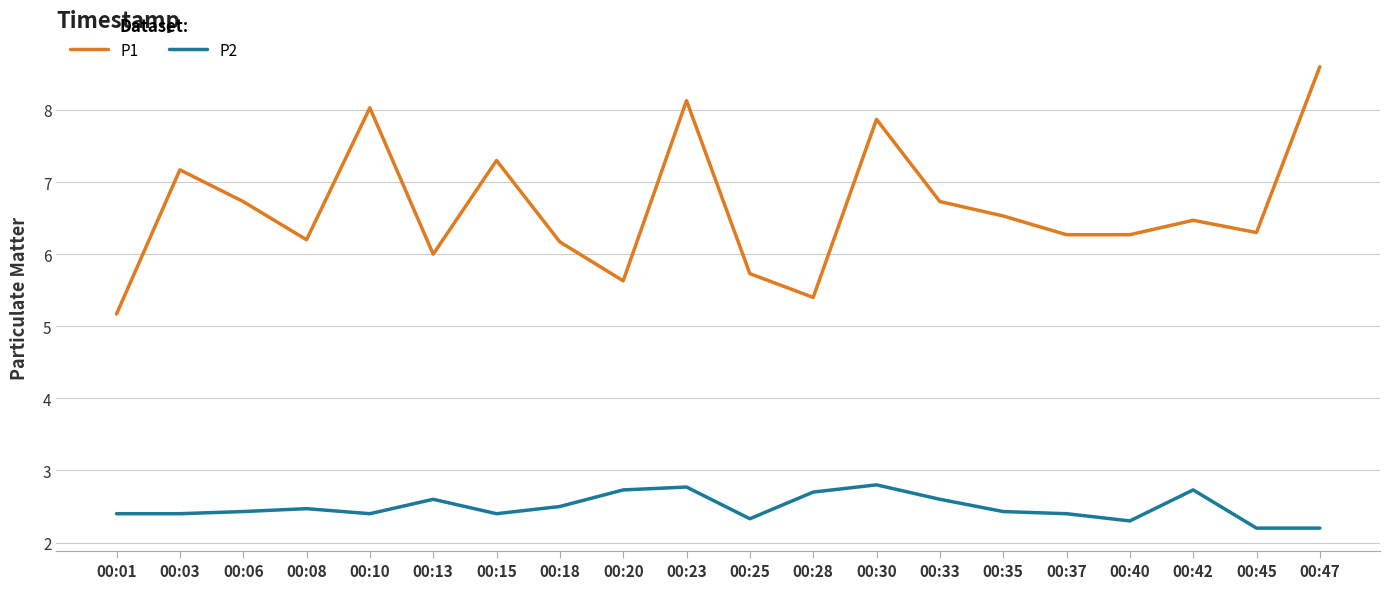

What is the sum of all P1 values?

132.7